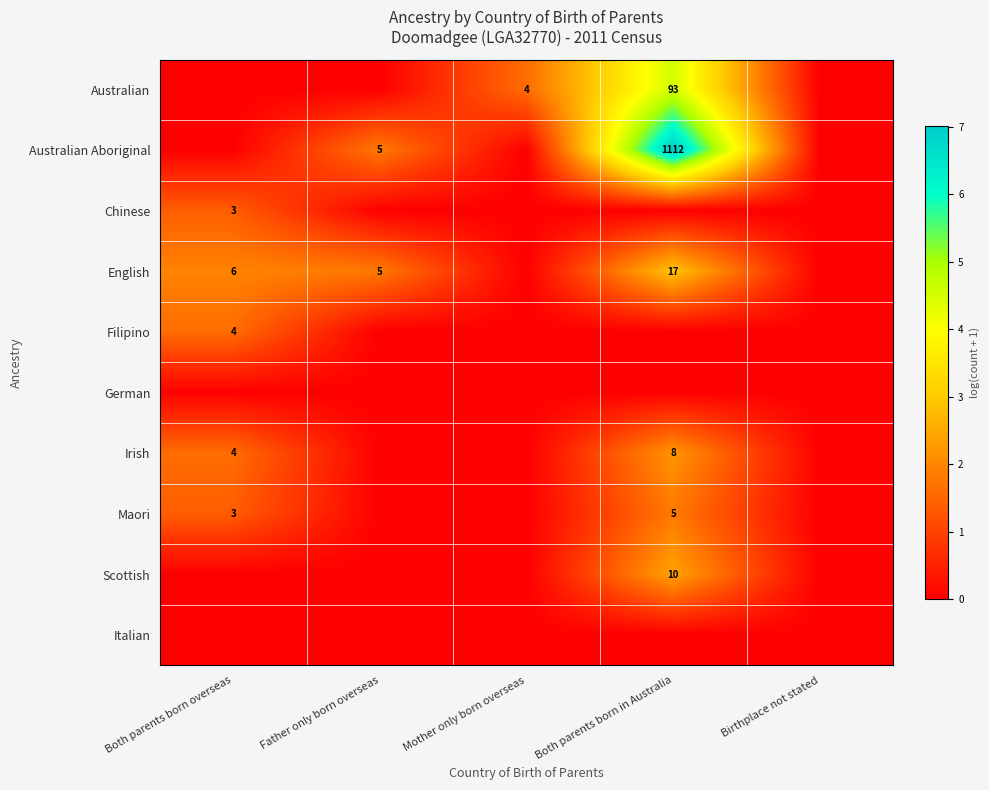

The value of English at Both parents born in Australia is 17. True or false?

True